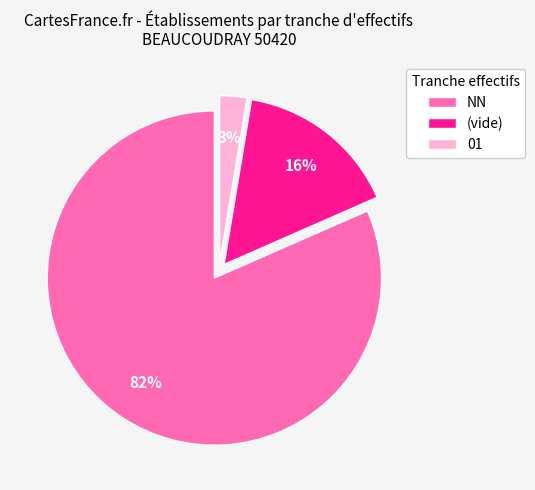

Which category has the smallest portion of the pie?

01